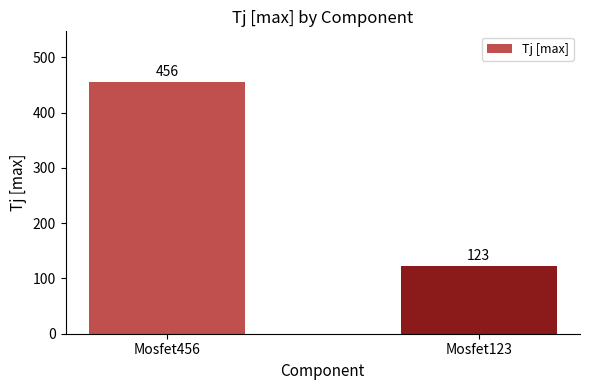

Reading left to right, list all the values displayed in this chart.

456	123